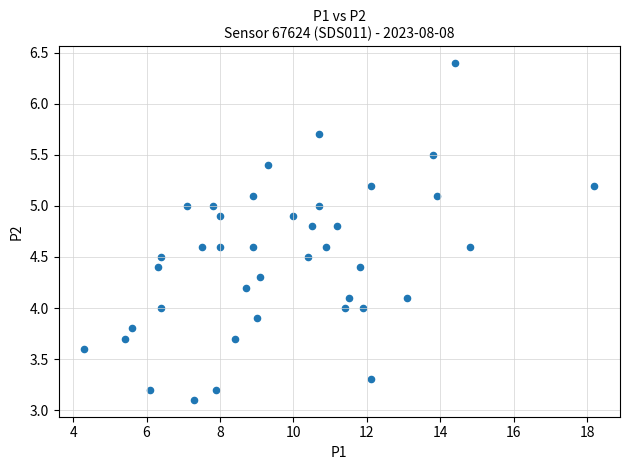

What is the range of Y values (max minus min)?

3.3